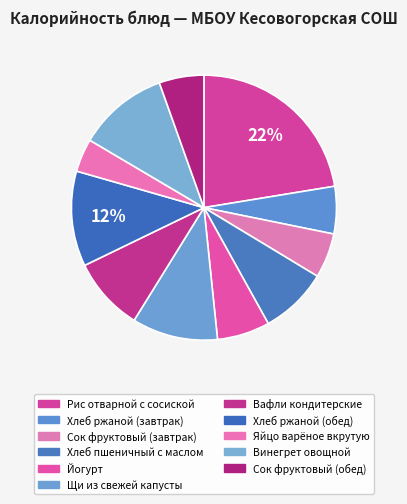

How many segments does this pie chart have?

11